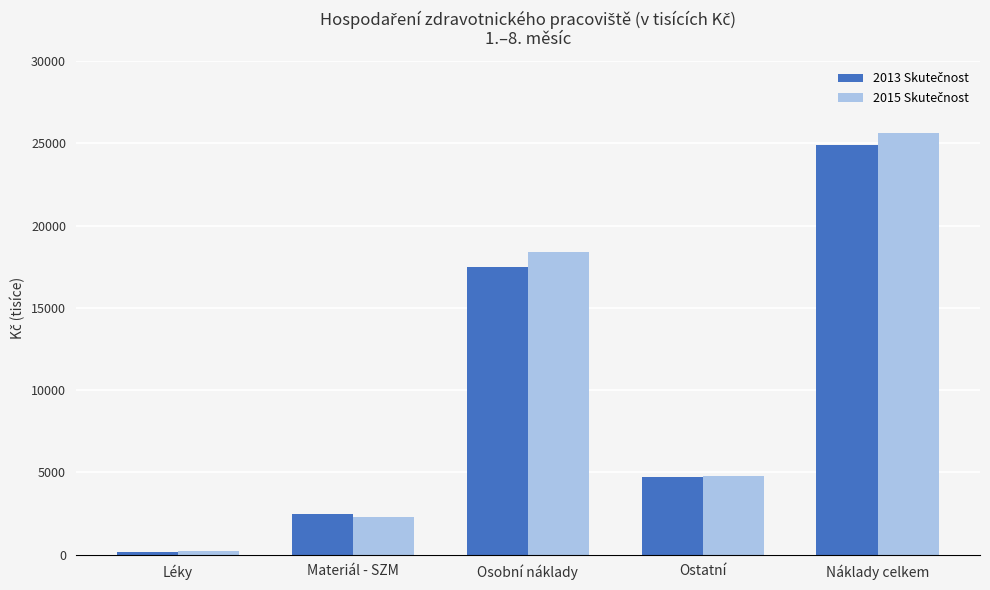

What is the total value across all series at Materiál - SZM?

4785.3